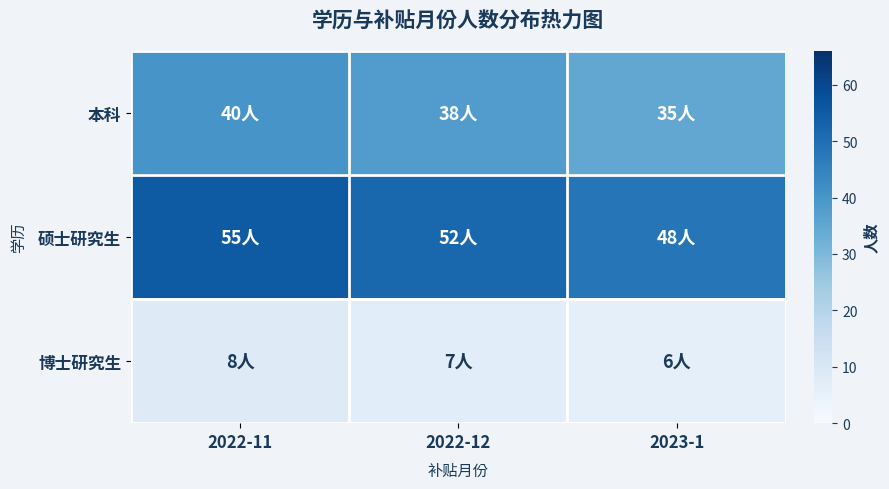

At which category is the sum across all series the highest?

2022-11